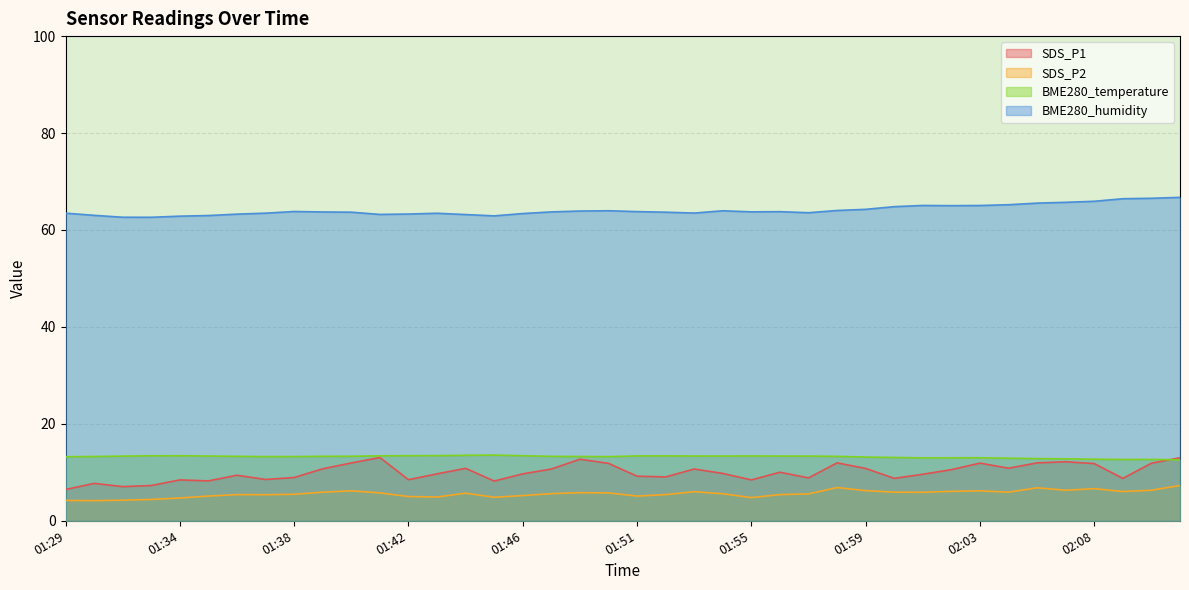

At which label is SDS_P2 closest to 5?

01:42